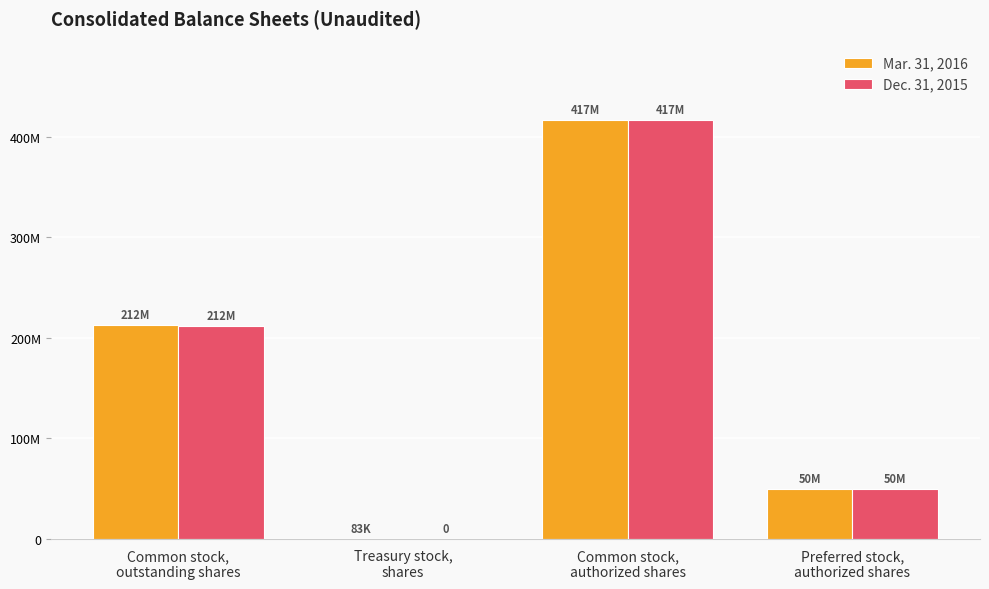

True or false: Dec. 31, 2015 has a value of 50000000 at Preferred stock,
authorized shares.

True